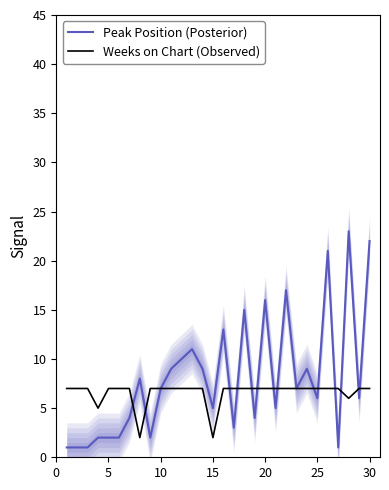

The Weeks on Chart (Observed) series shows 5 at 20. True or false?

False